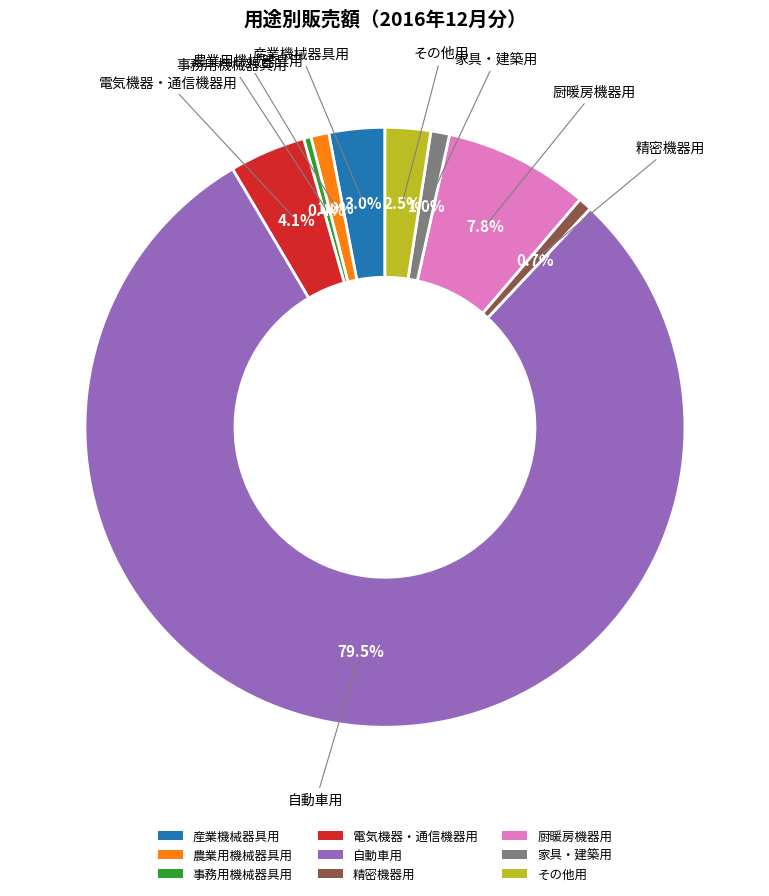

Combined, do 農業用機械器具用 and 厨暖房機器用 account for over 50%?

No